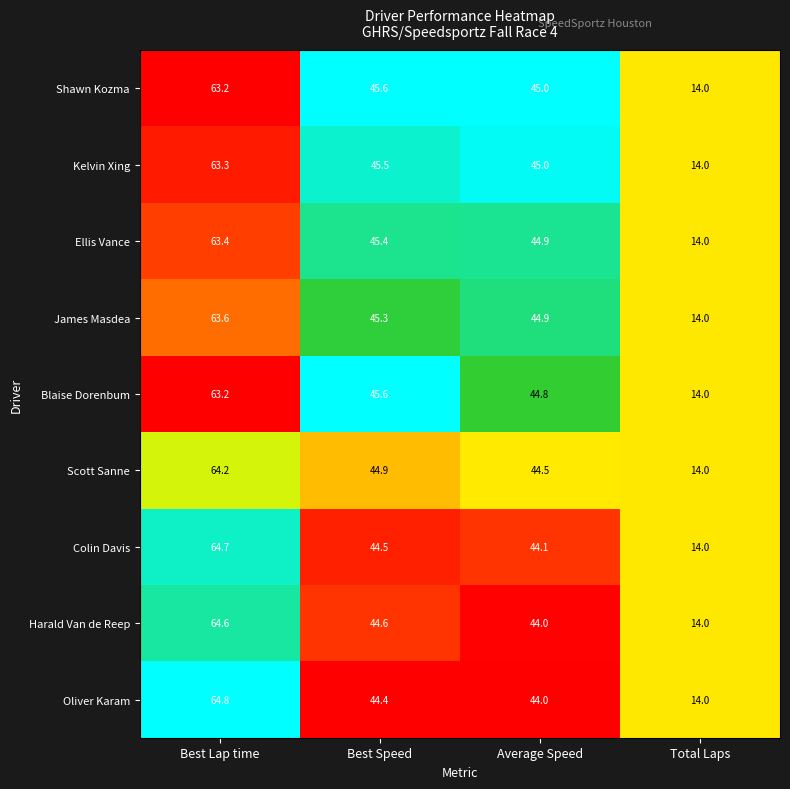

What is the sum of all Oliver Karam values?

167.2